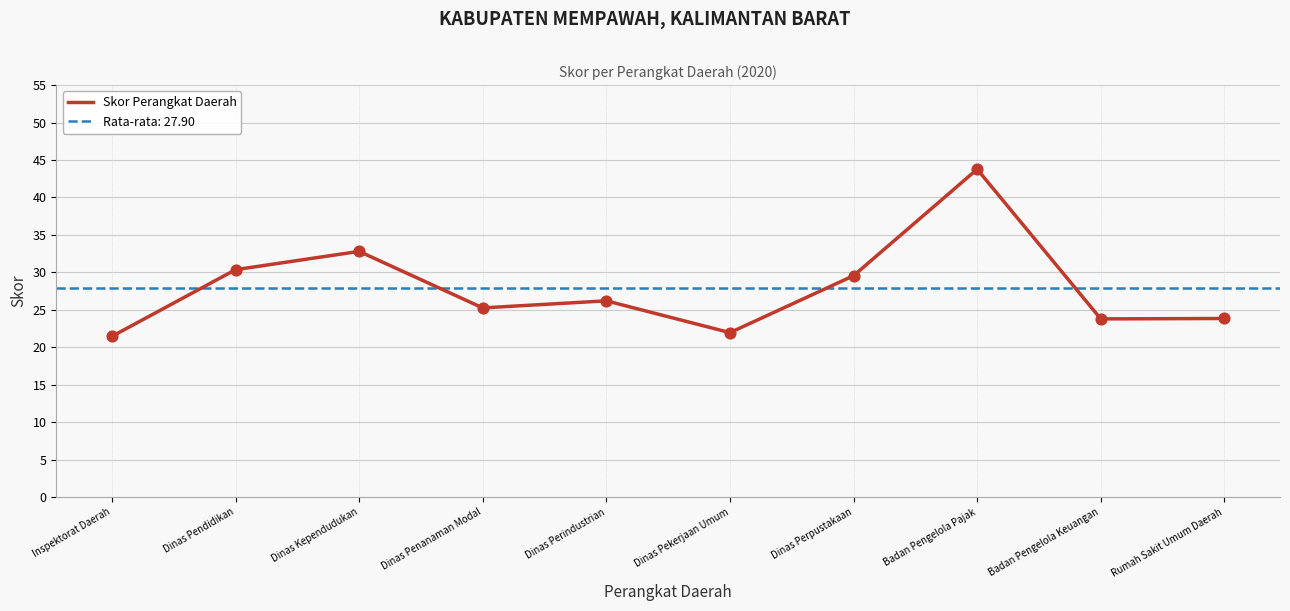

What is the change in value from Dinas Kependudukan to Dinas Pekerjaan Umum?

-10.8